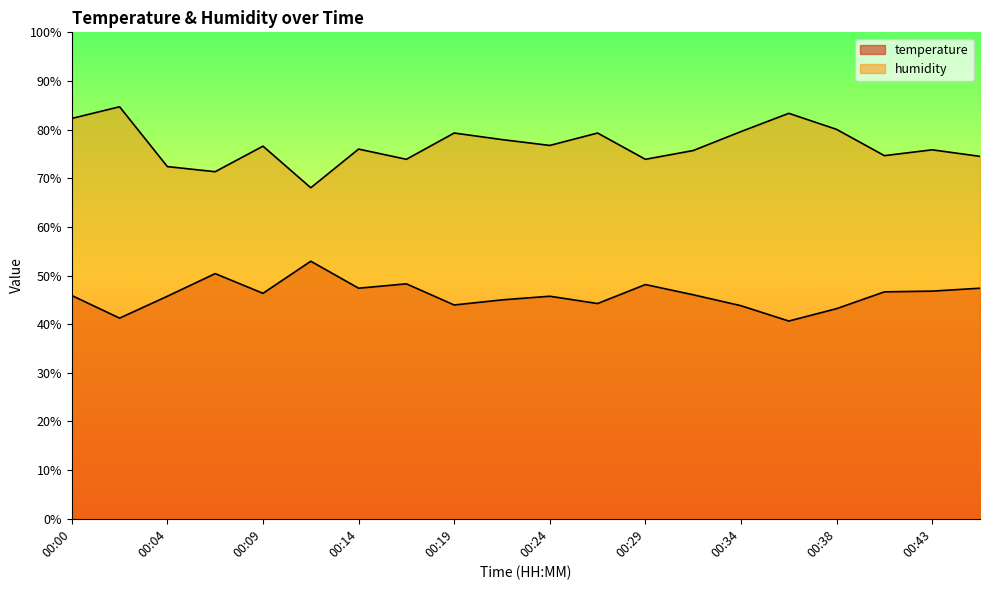

True or false: humidity has a value of 83.4 at 00:36.

True